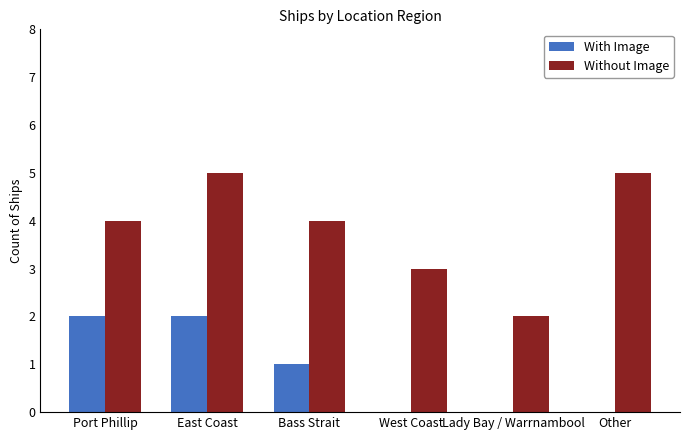

What is the sum of all Without Image values?

23